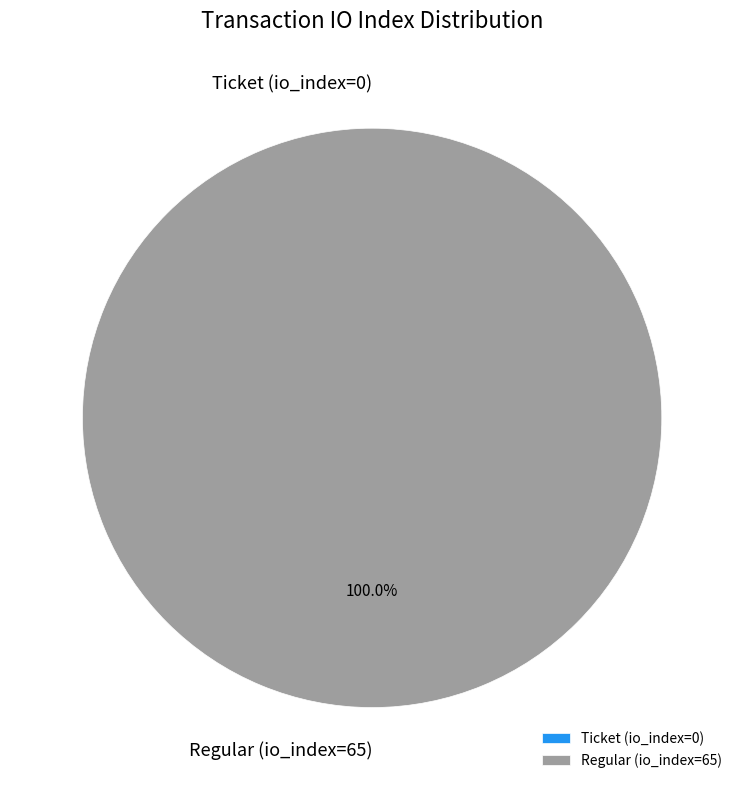

What is the largest slice in the pie chart?

Regular (io_index=65)